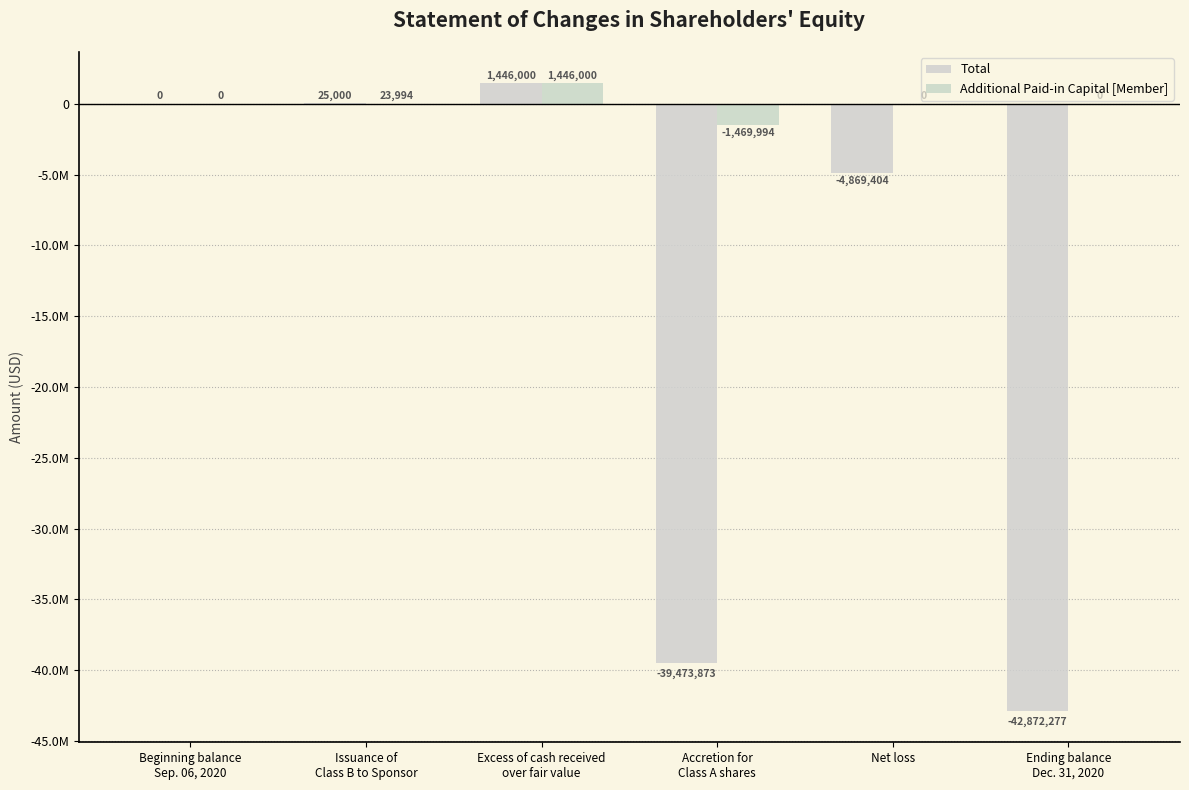

Between Net loss and Beginning balance
Sep. 06, 2020, which is larger?

Beginning balance
Sep. 06, 2020